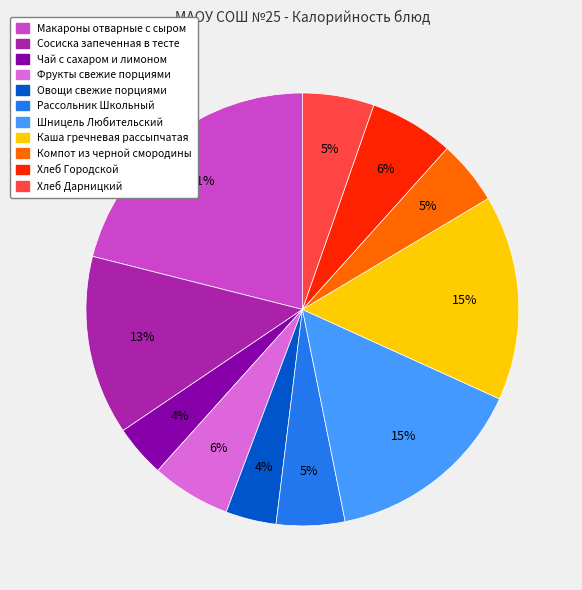

To the nearest percent, what percentage of the pie is Шницель Любительский?

15%